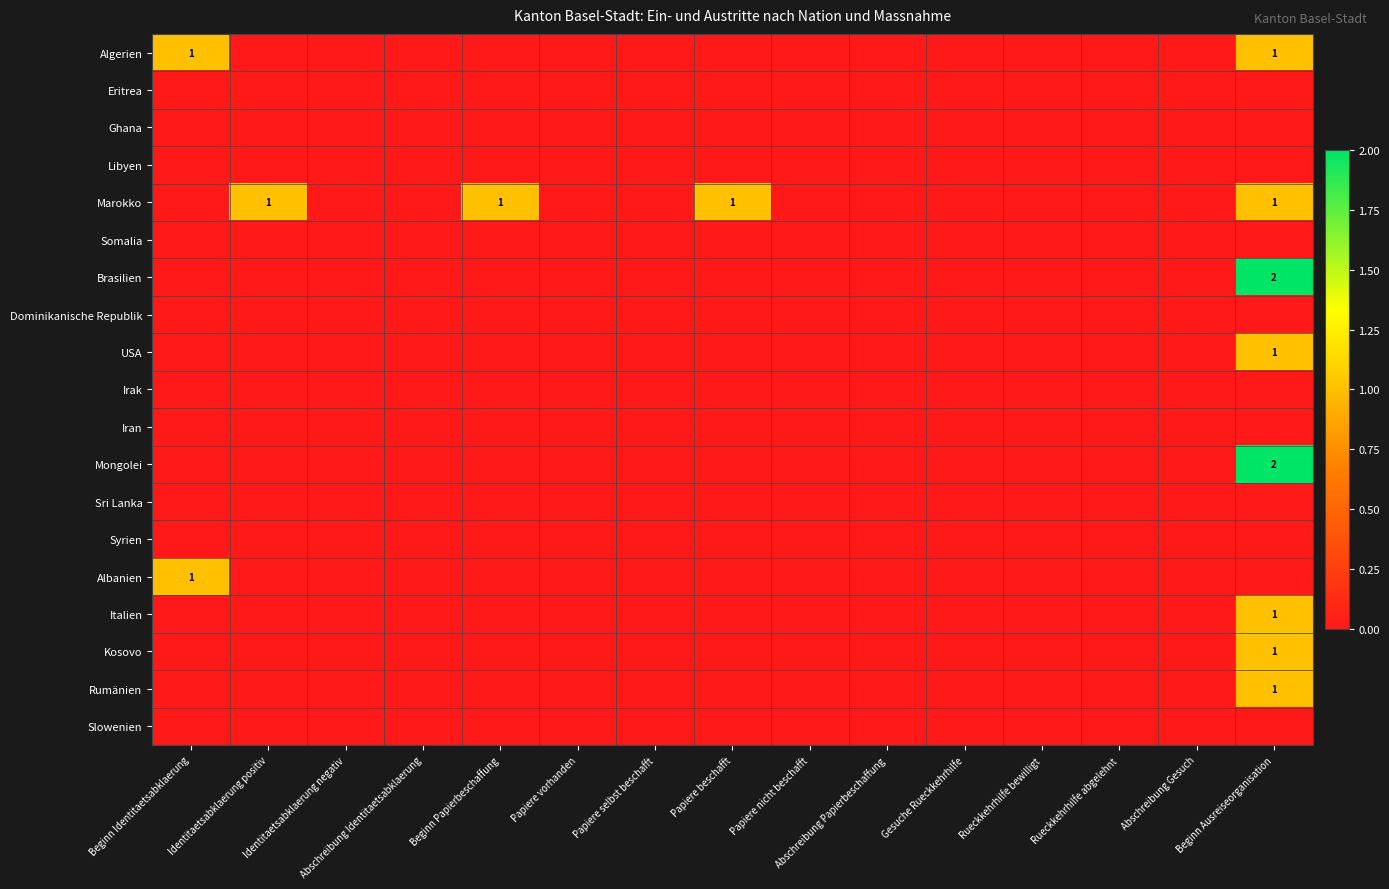

The Brasilien series shows -1 at Papiere selbst beschafft. True or false?

False